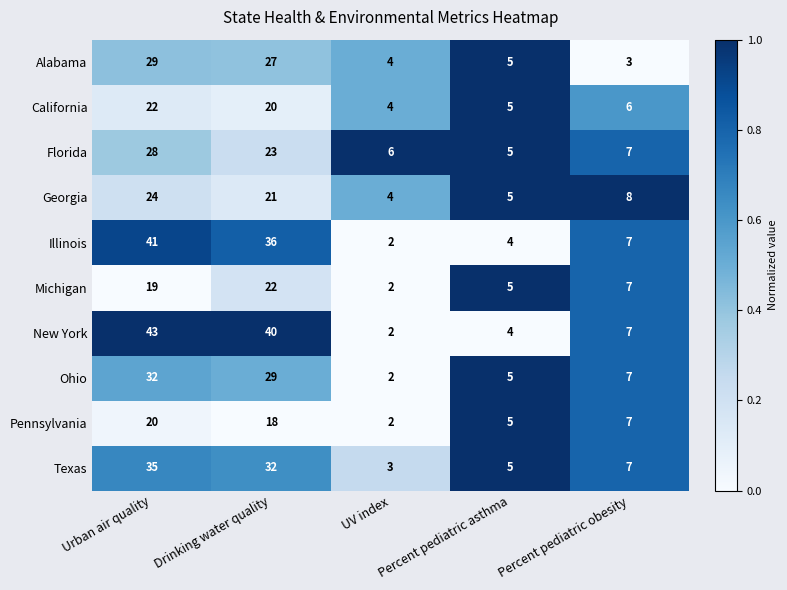

At which label is Texas closest to 19?

Percent pediatric obesity